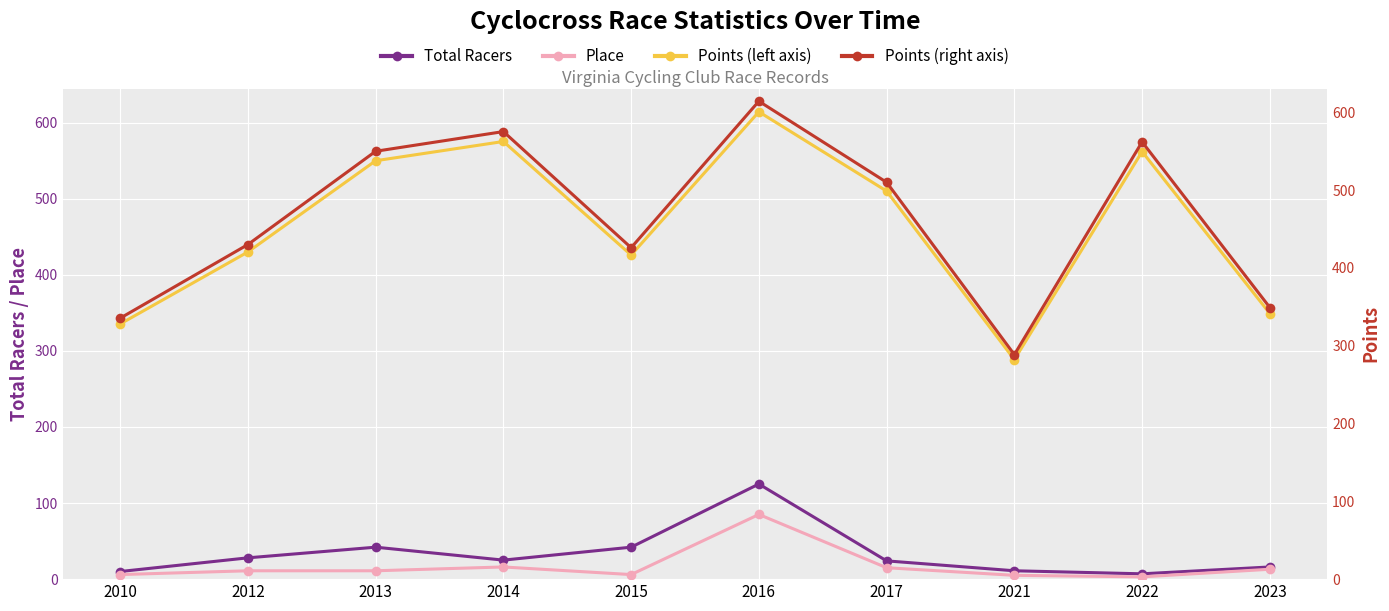

How many data points in Points are less than 509?

5